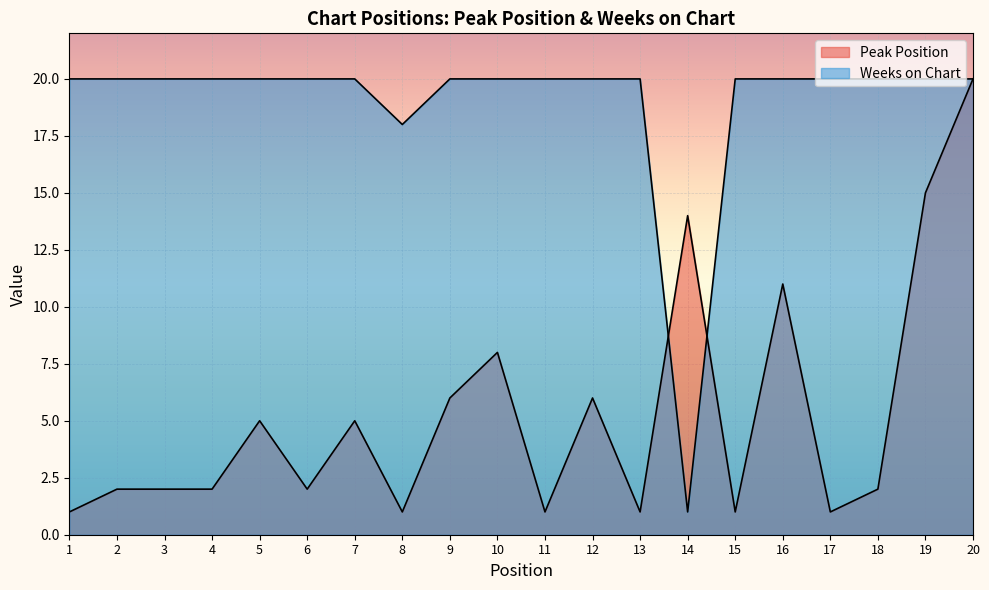

Rank the series at 11 from highest to lowest value.

Weeks on Chart, Peak Position